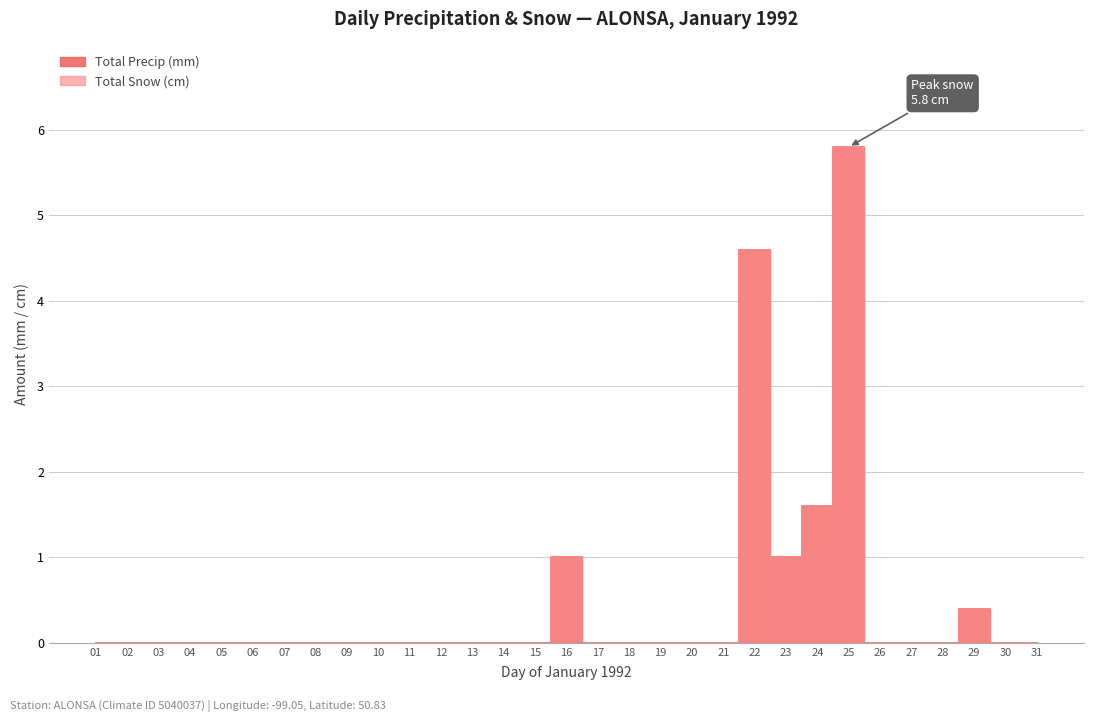

At which label does Total Precip (mm) reach its peak?

25